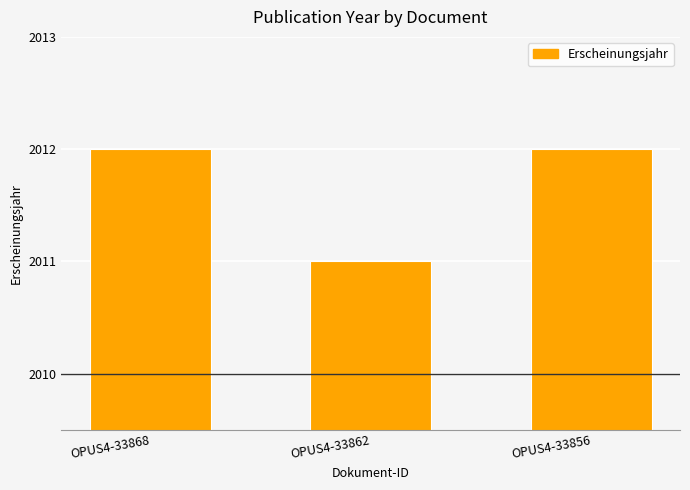

The value at OPUS4-33862 is 3206. True or false?

False